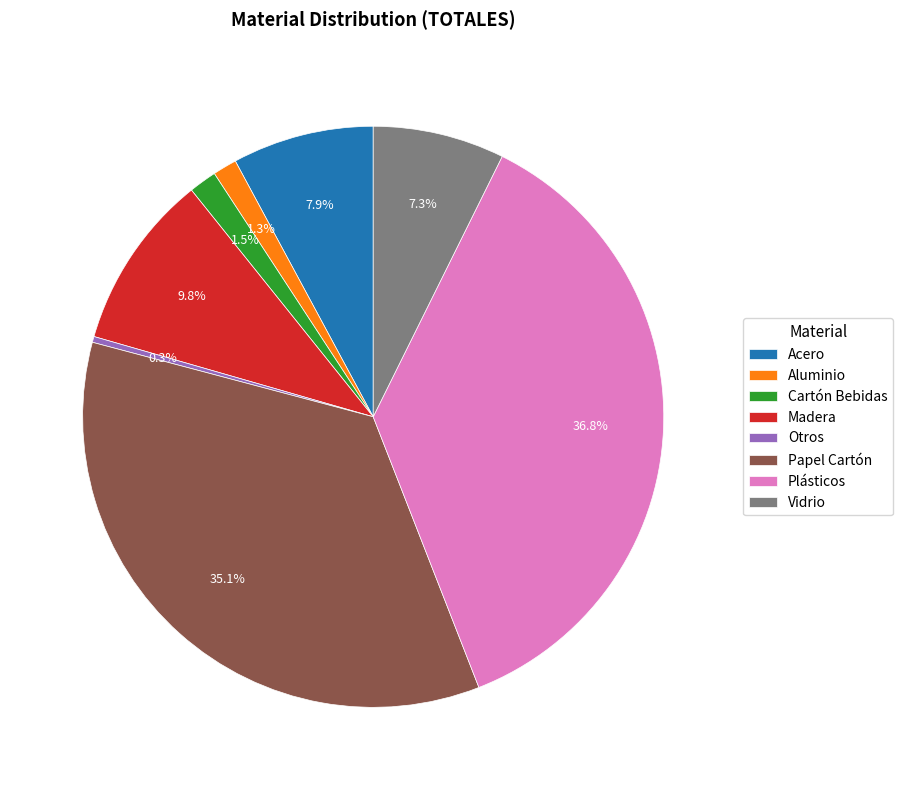

To the nearest percent, what portion does Acero represent?

8%